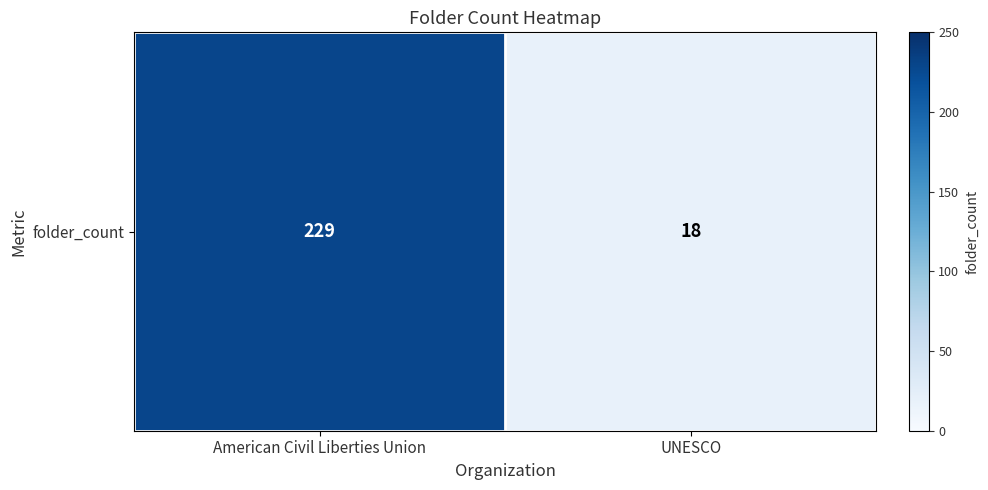

At which category does the chart reach its peak across all series?

American Civil Liberties Union